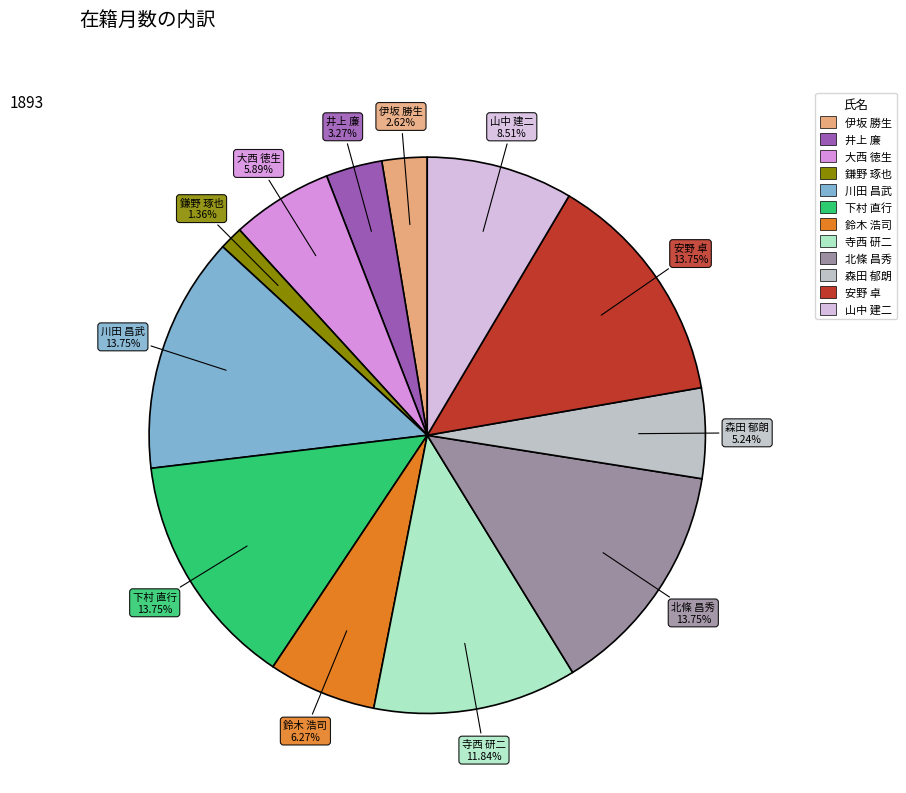

What percentage is the 鈴木 浩司 slice, to the nearest percent?

6%